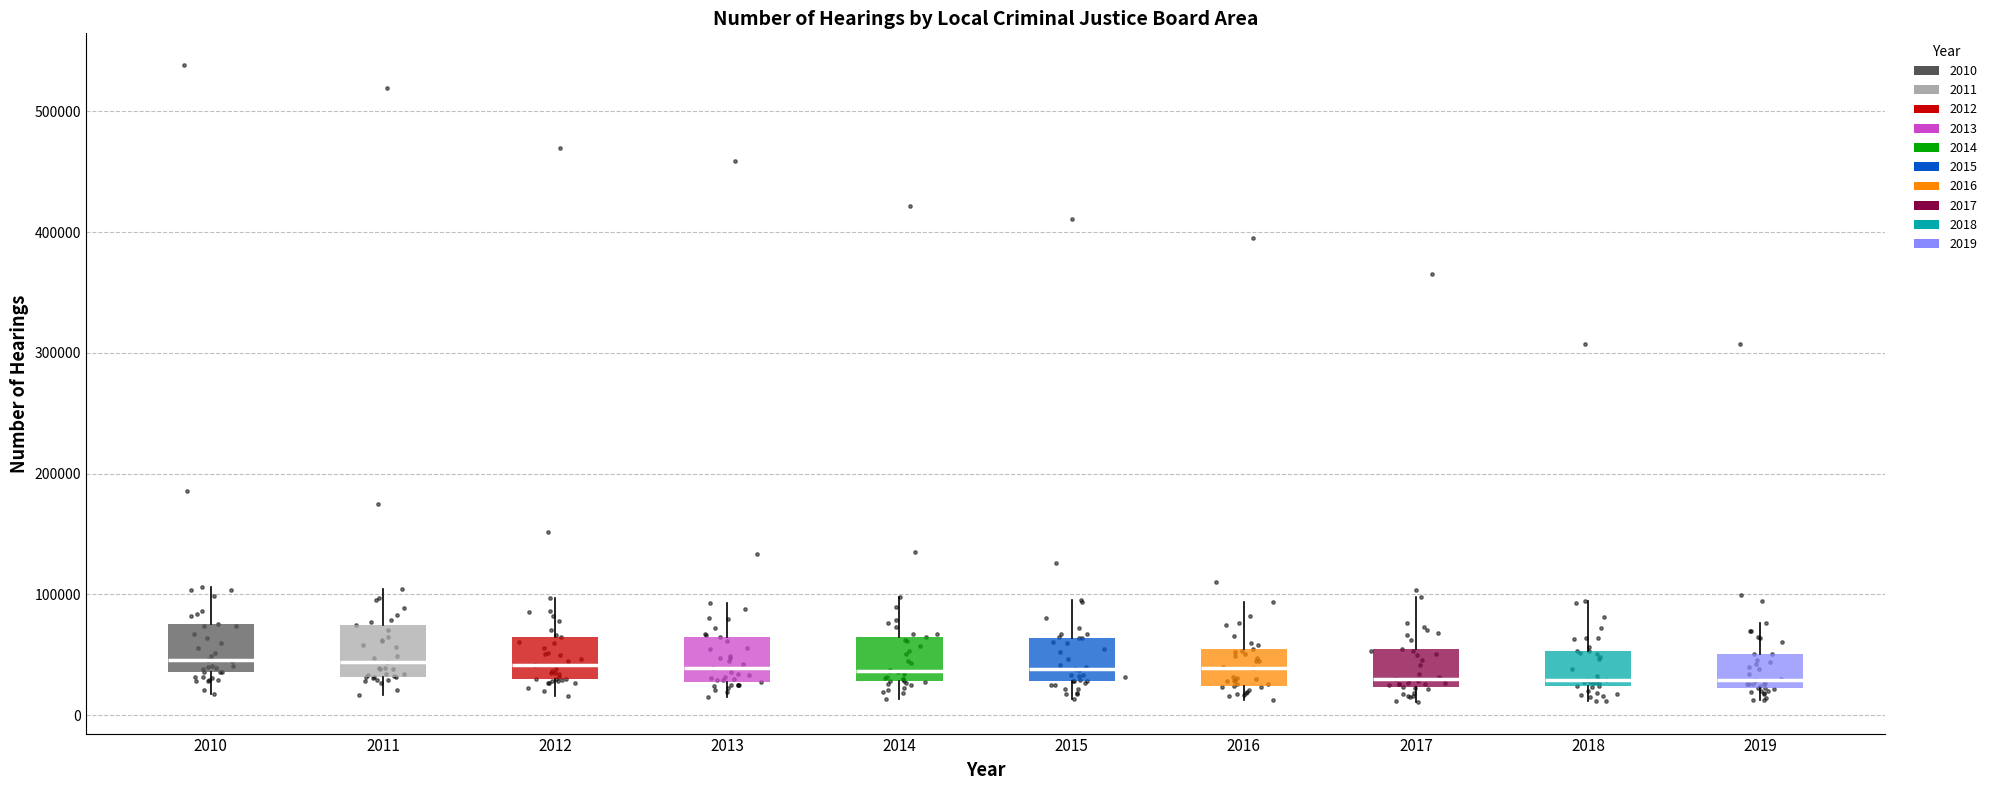

Where does the lower whisker of the box at x = 2015 end on the y-axis? The values are not printed on the chart, so give them approximately, as read against the axis.

10000